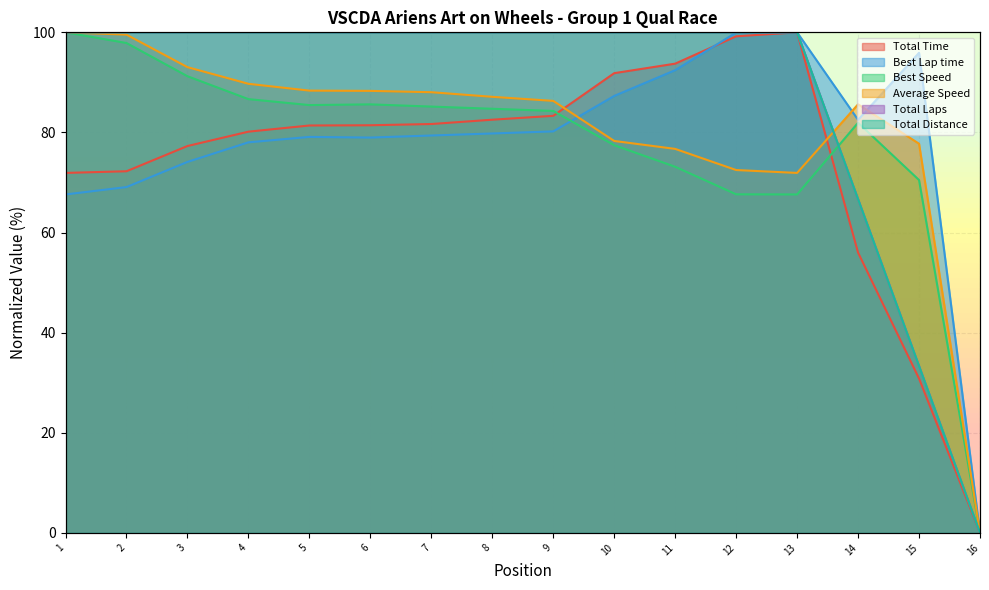

At how many categories does at least one series exceed 66?

15